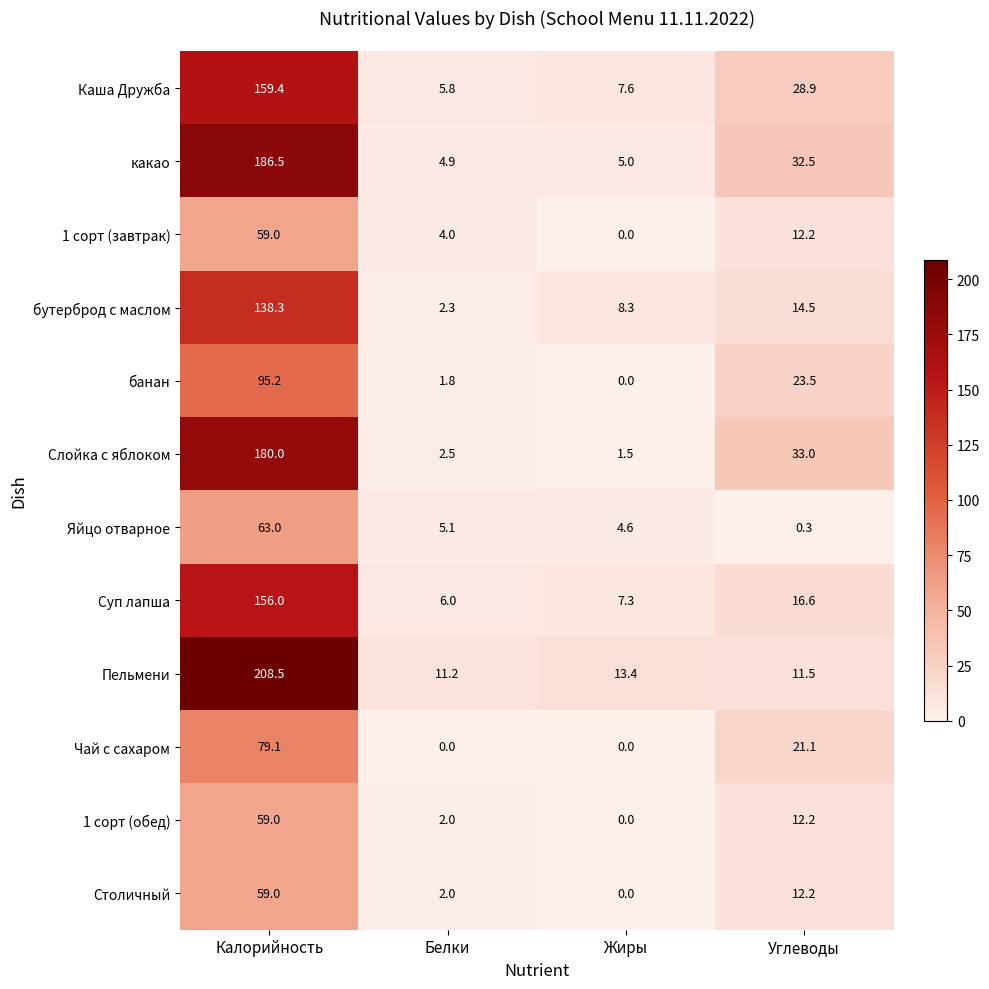

Is the value of Суп лапша at Жиры greater than the value of бутерброд с маслом at Жиры?

No